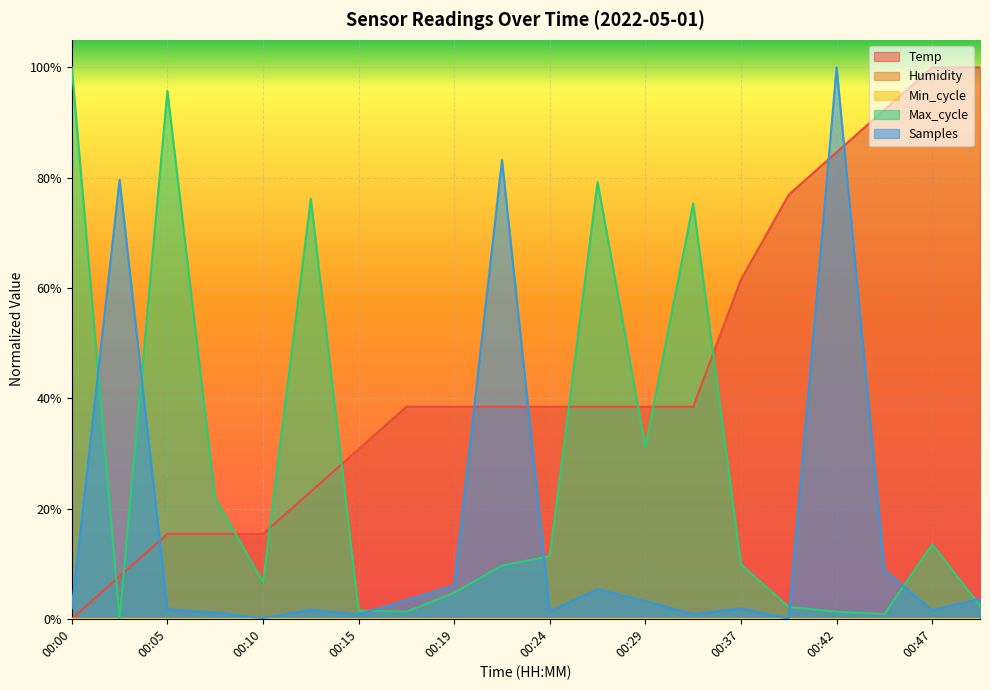

Between 00:10 and 00:07, which is larger?

00:10